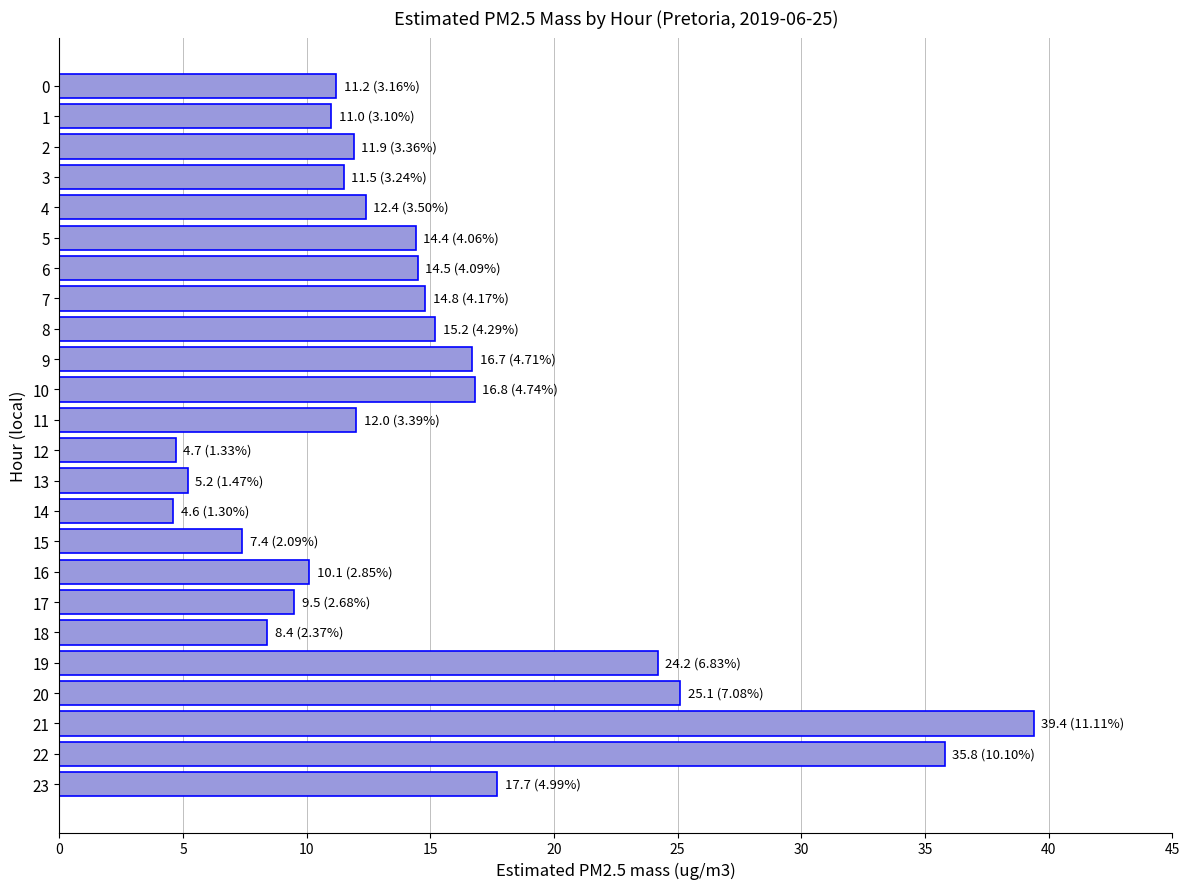

What is the difference between the second highest and minimum values?

31.2